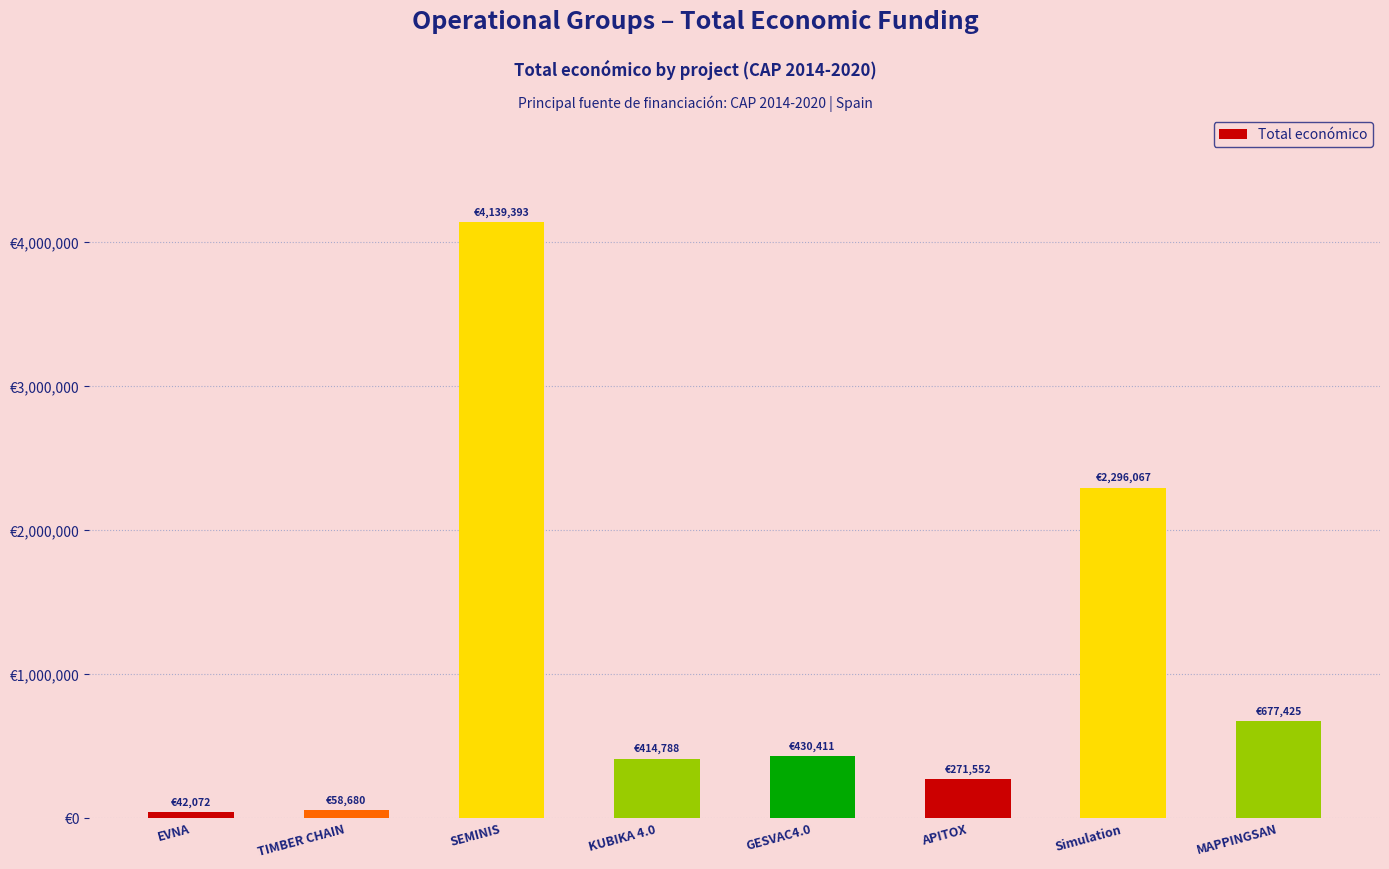

What is the difference between the values at MAPPINGSAN and EVNA?

635353